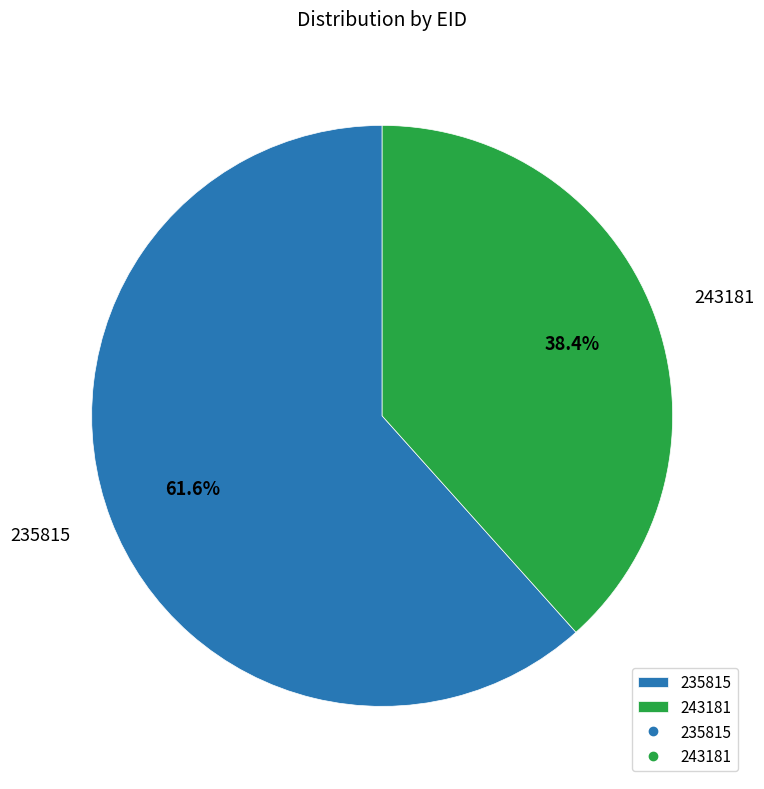

What is the smallest slice in the pie chart?

243181